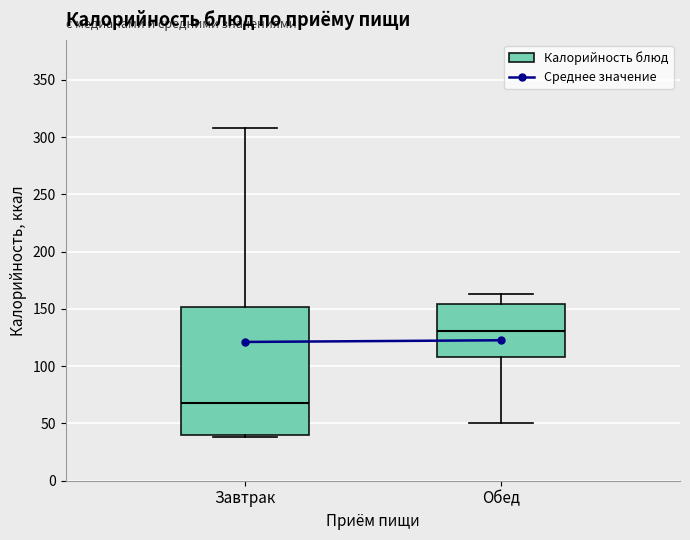

Where does the upper whisker of the box for Обед end on the y-axis? The values are not printed on the chart, so give them approximately, as read against the axis.

165